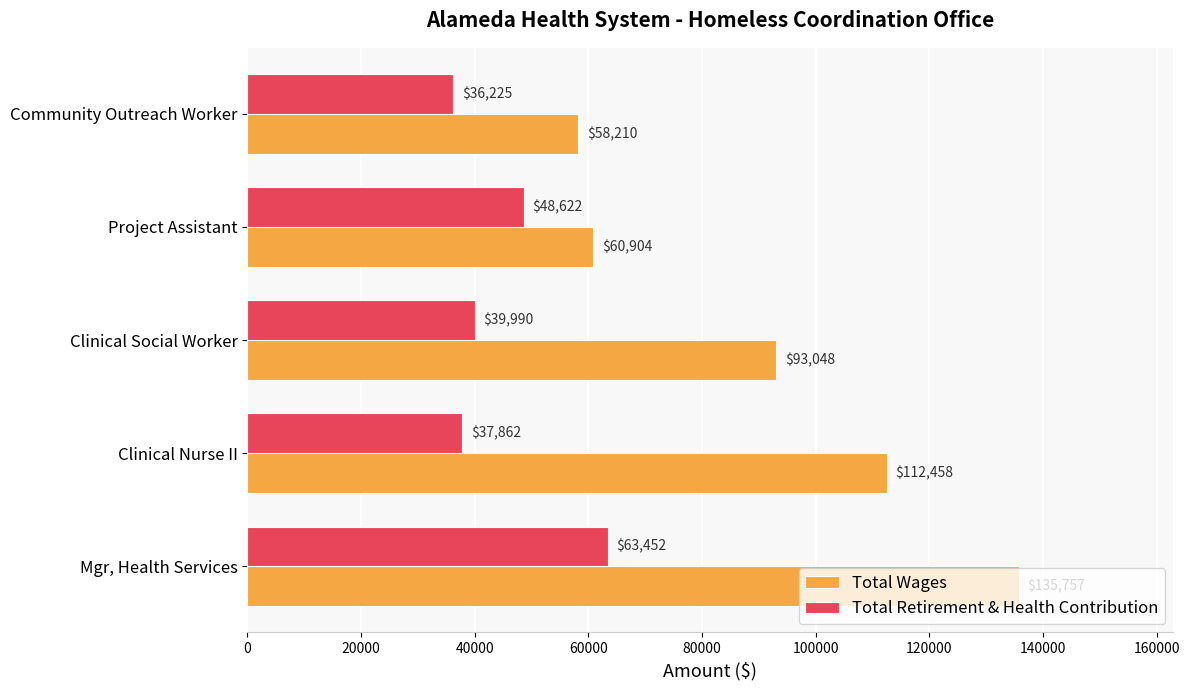

What is the minimum value shown in the chart?

36225